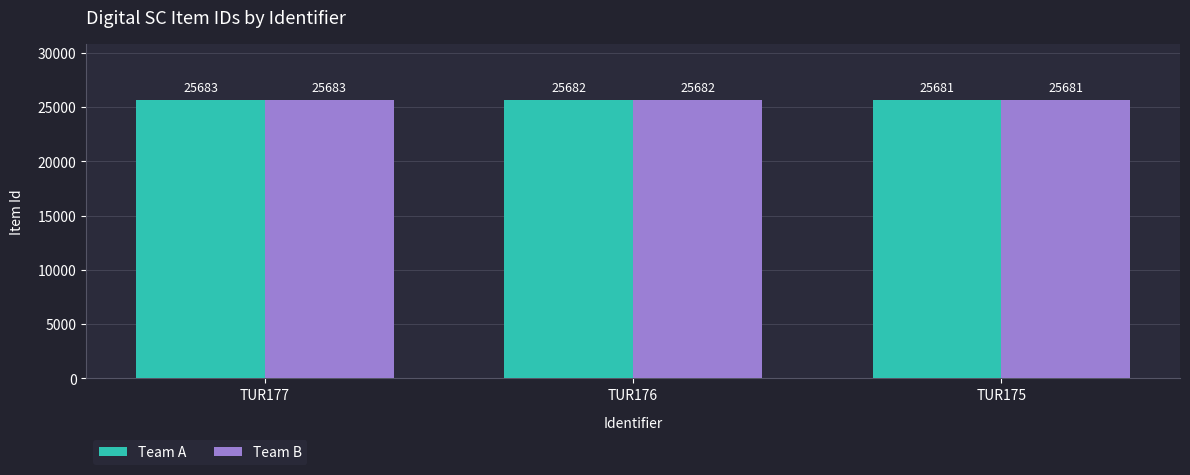

How many Team B values are between 25681 and 25683?

3